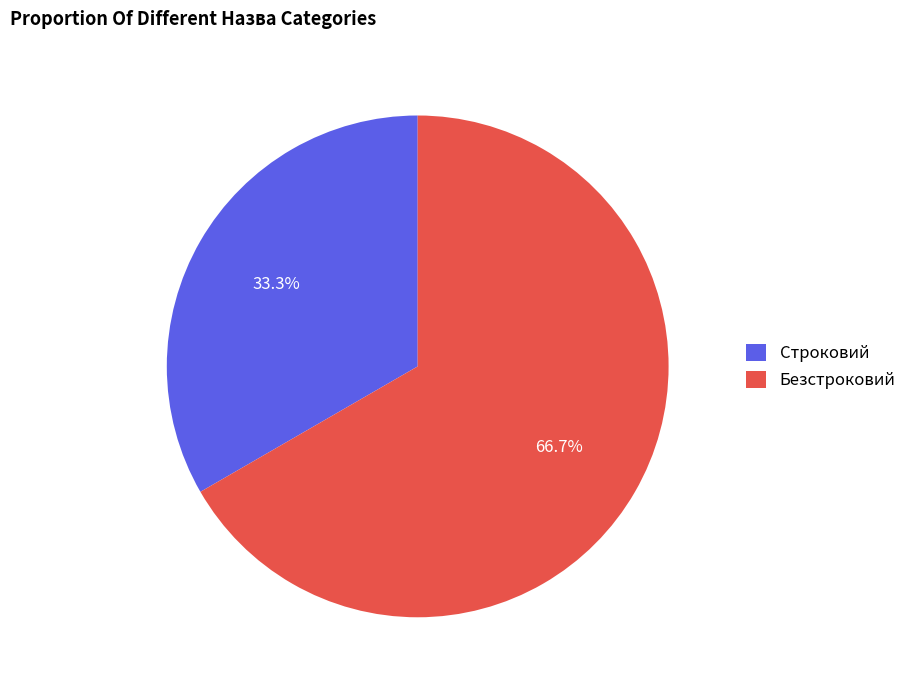

Is it true that Строковий is 40% of the pie?

False